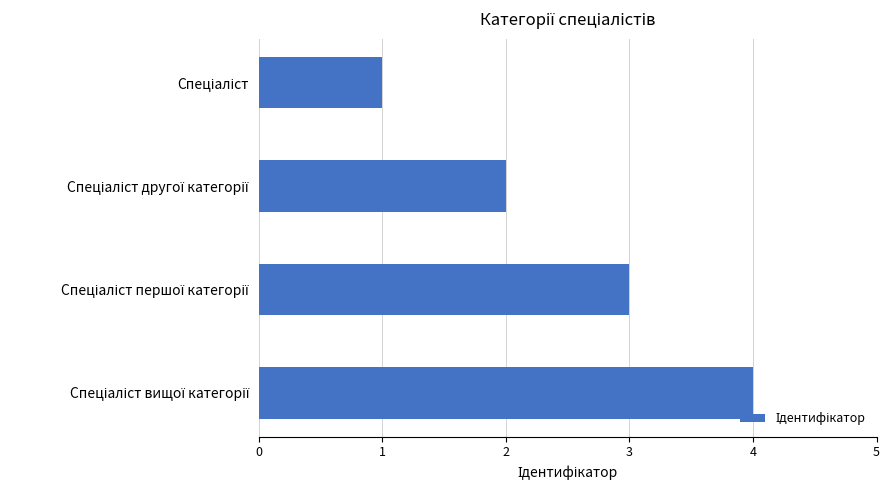

Does the chart contain stacked bars?

No